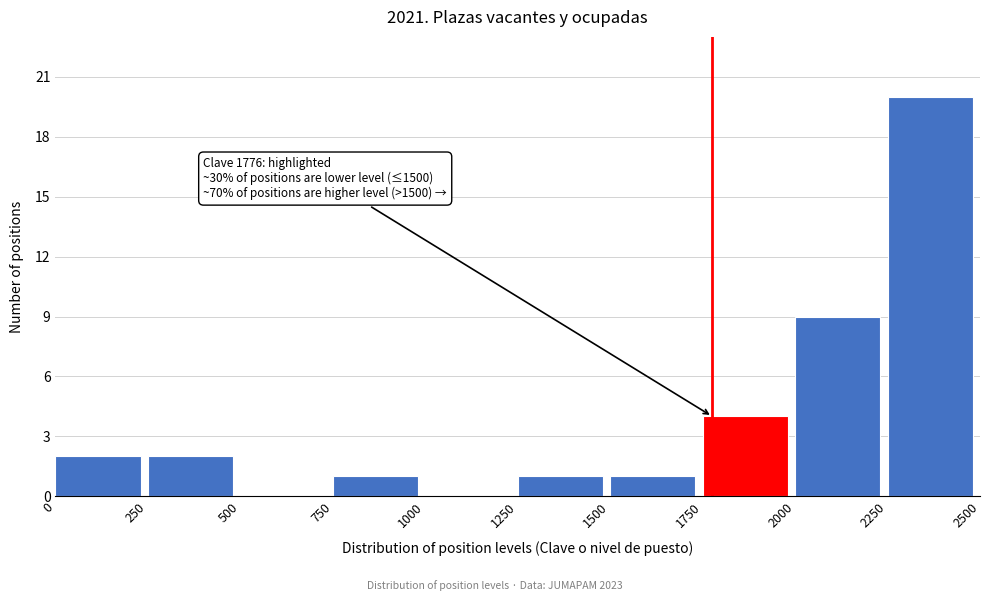

Which range on the x-axis has the tallest bar?

2250 to 2500